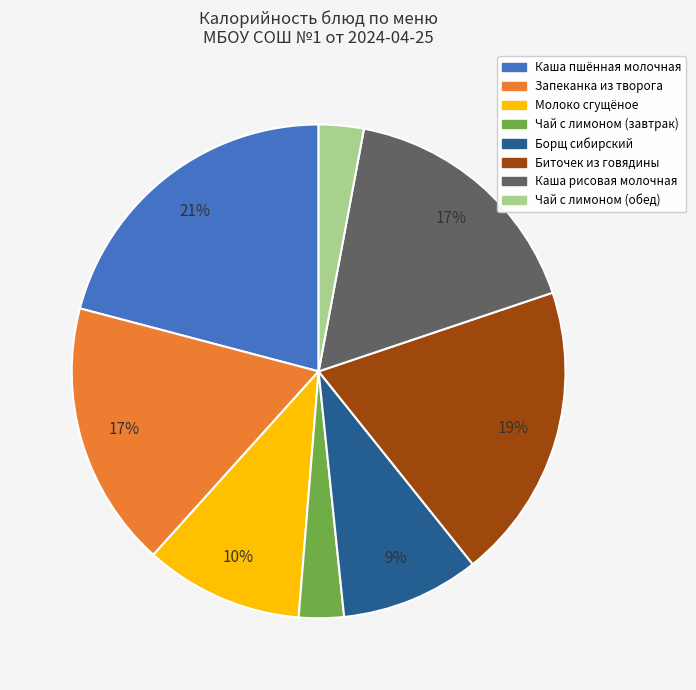

Combined, do Каша пшённая молочная and Борщ сибирский account for over 50%?

No